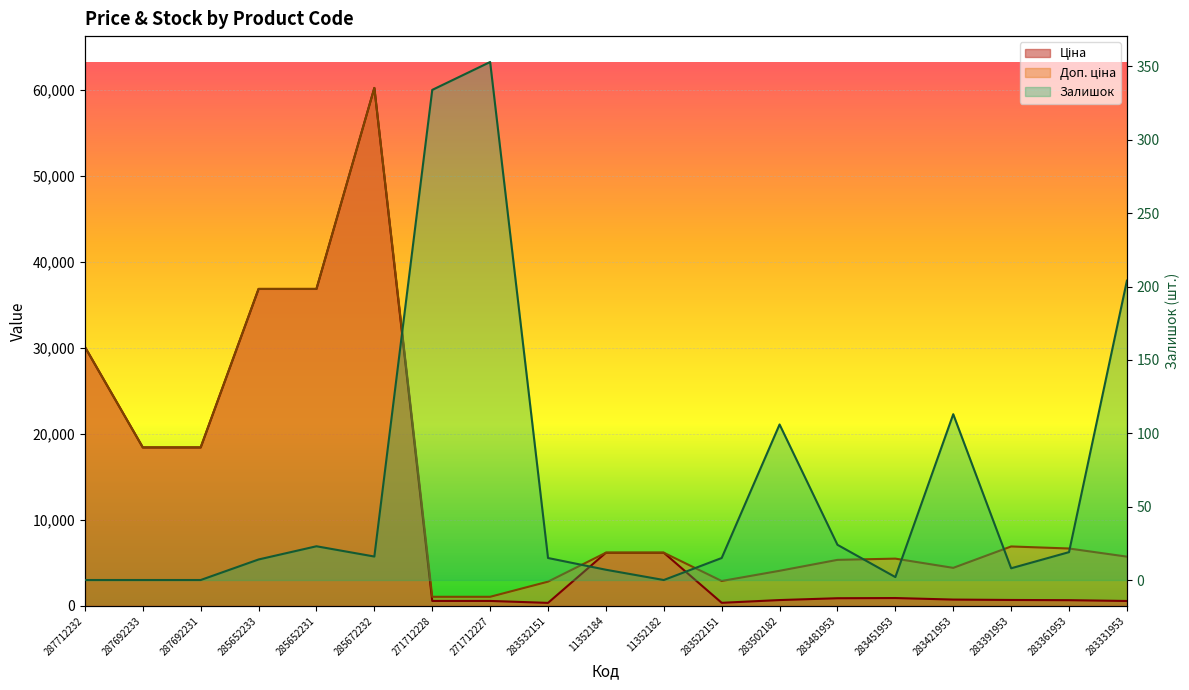

The Доп. ціна series shows 11828.2 at 283391953. True or false?

False